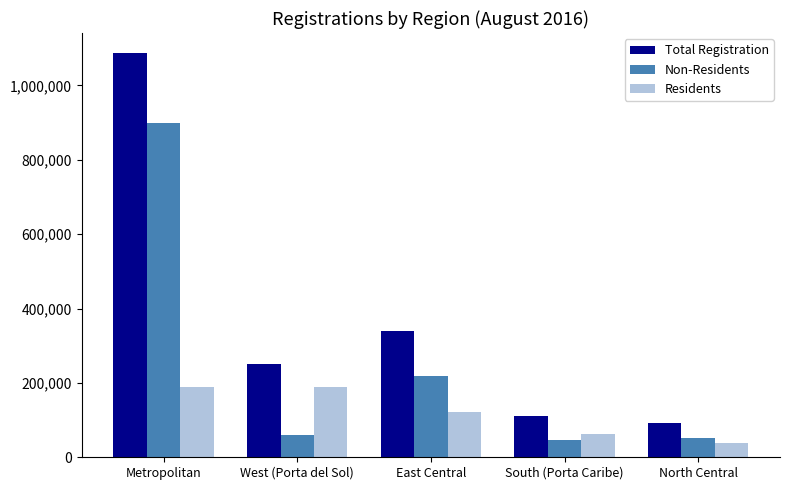

List the series in order of their overall mean, highest first.

Total Registration, Non-Residents, Residents